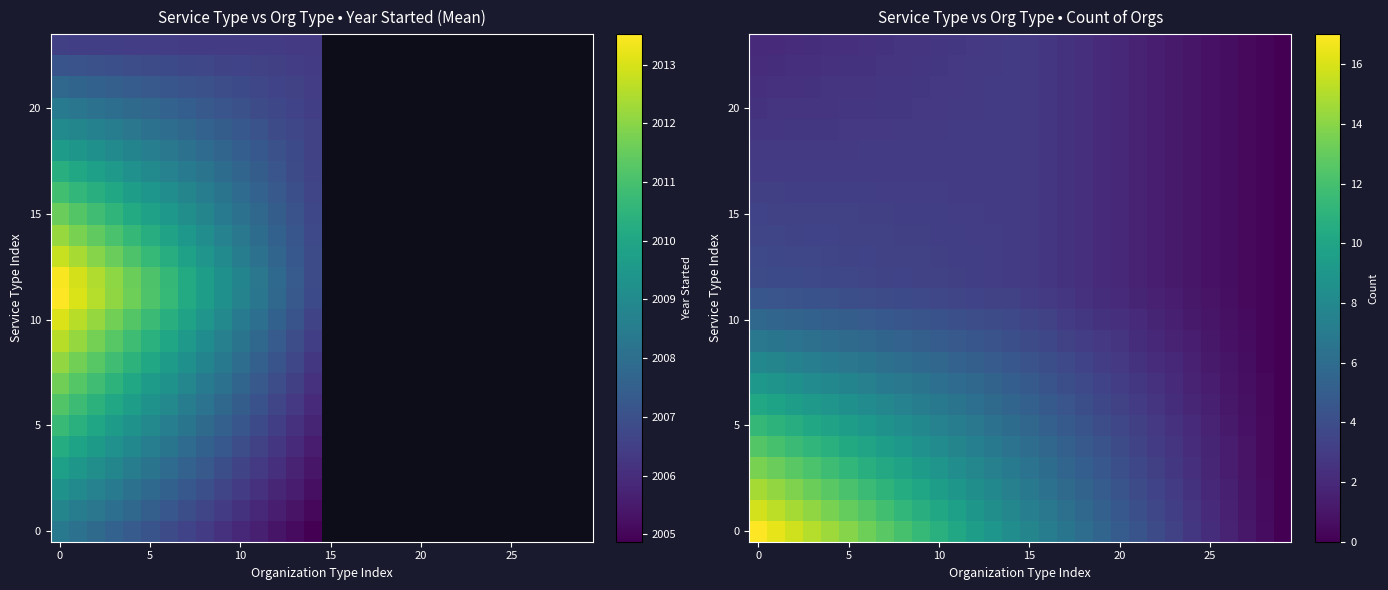

What is the difference between the highest and lowest values at 28?

0.3